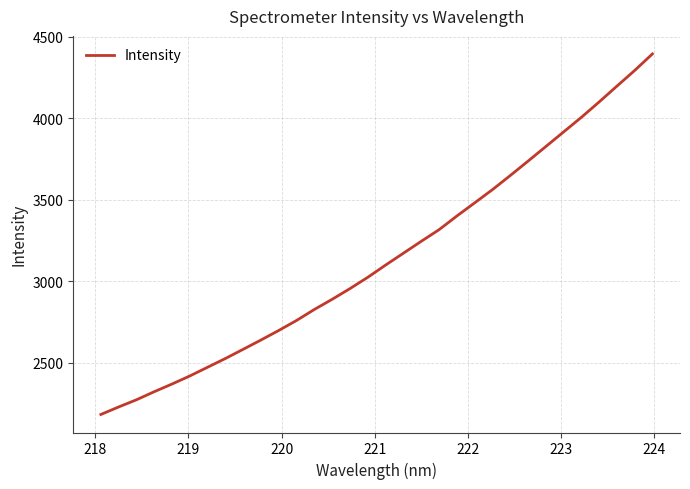

What is the difference between the maximum and minimum values?

2209.8